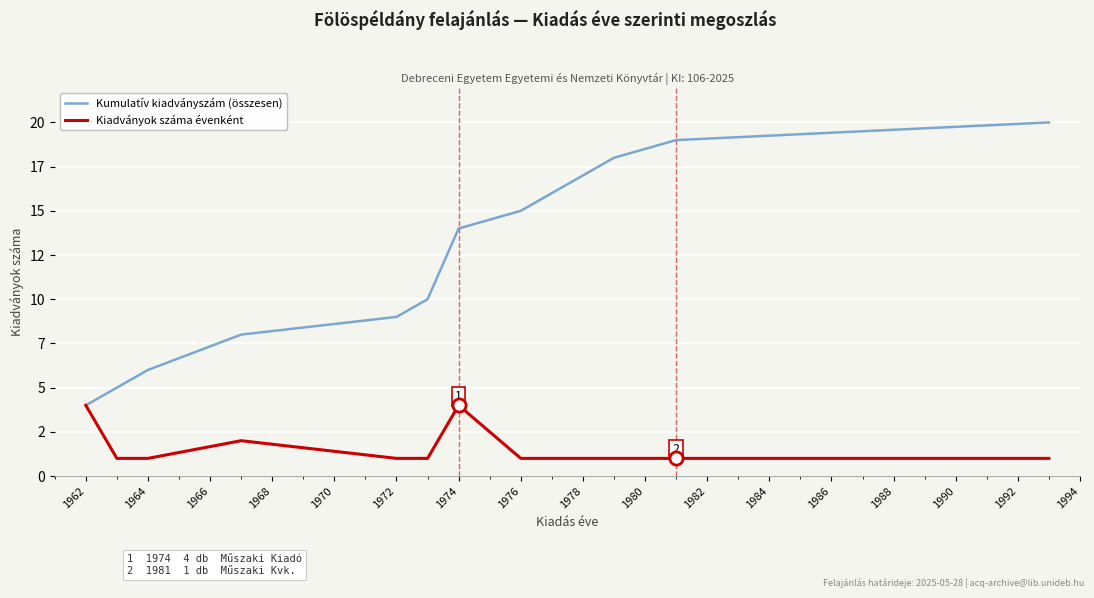

At how many categories does at least one series exceed 2?

13